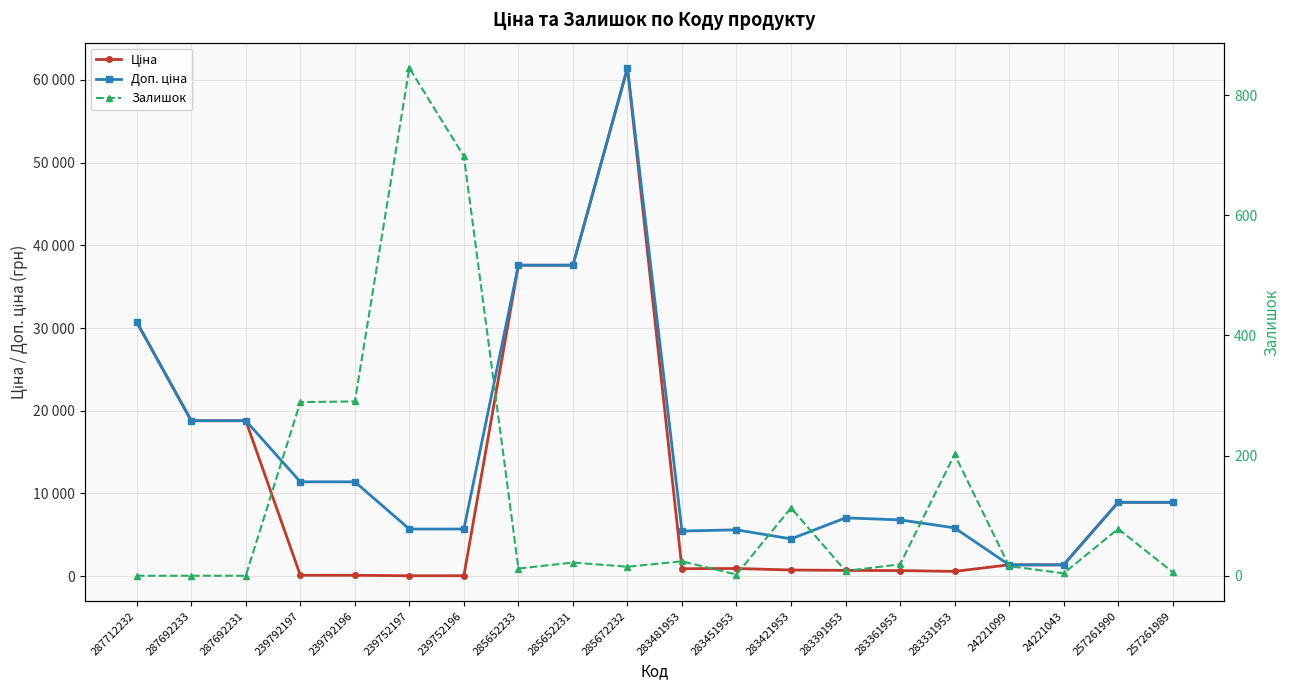

What is the approximate value of Ціна at 24221099?

1375.4